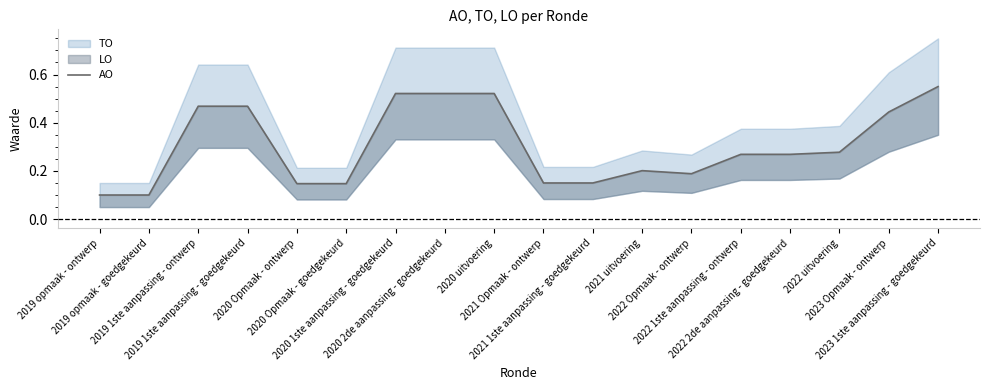

Rank the categories by value from highest to lowest.

2023 1ste aanpassing - goedgekeurd, 2020 1ste aanpassing - goedgekeurd, 2020 2de aanpassing - goedgekeurd, 2020 uitvoering, 2019 1ste aanpassing - ontwerp, 2019 1ste aanpassing - goedgekeurd, 2023 Opmaak - ontwerp, 2022 uitvoering, 2022 1ste aanpassing - ontwerp, 2022 2de aanpassing - goedgekeurd, 2021 uitvoering, 2022 Opmaak - ontwerp, 2021 Opmaak - ontwerp, 2021 1ste aanpassing - goedgekeurd, 2020 Opmaak - ontwerp, 2020 Opmaak - goedgekeurd, 2019 opmaak - ontwerp, 2019 opmaak - goedgekeurd